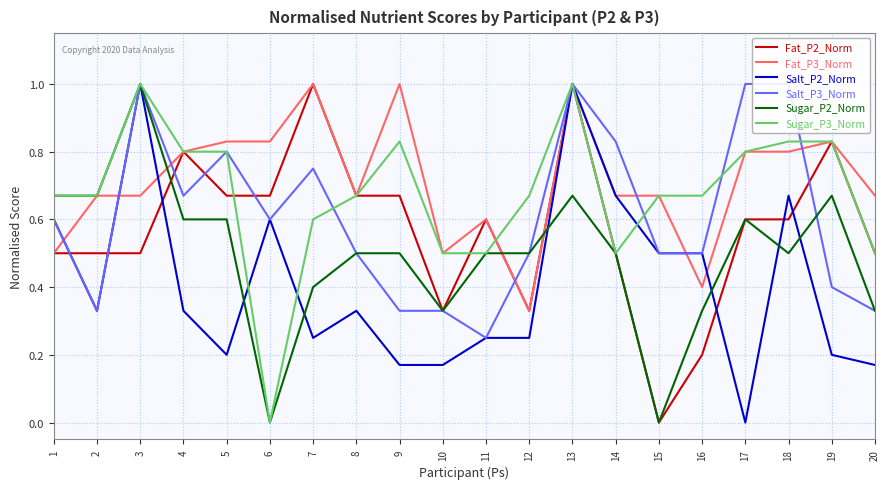

Is the value of Fat_P2_Norm at 18 greater than the value of Fat_P3_Norm at 13?

No